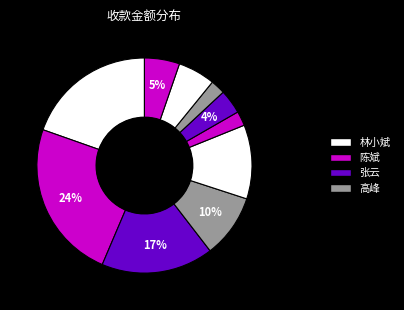

Count the number of slices in the pie.

10